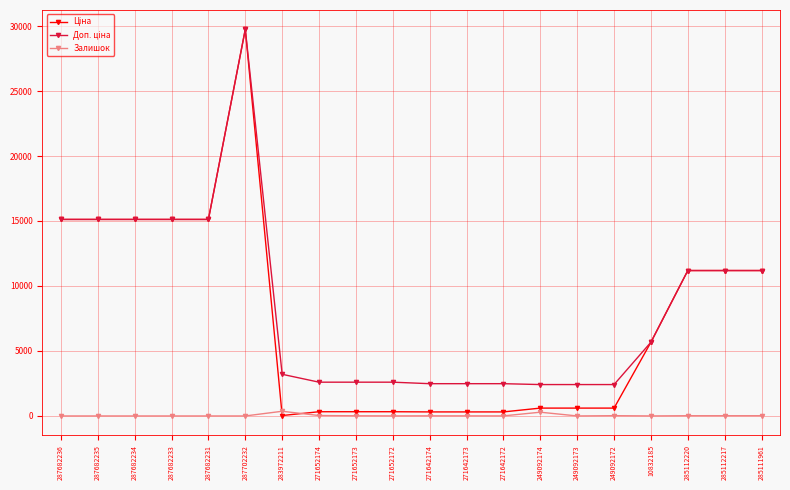

What is the spread (max minus min) of values at 287682231?

15120.0